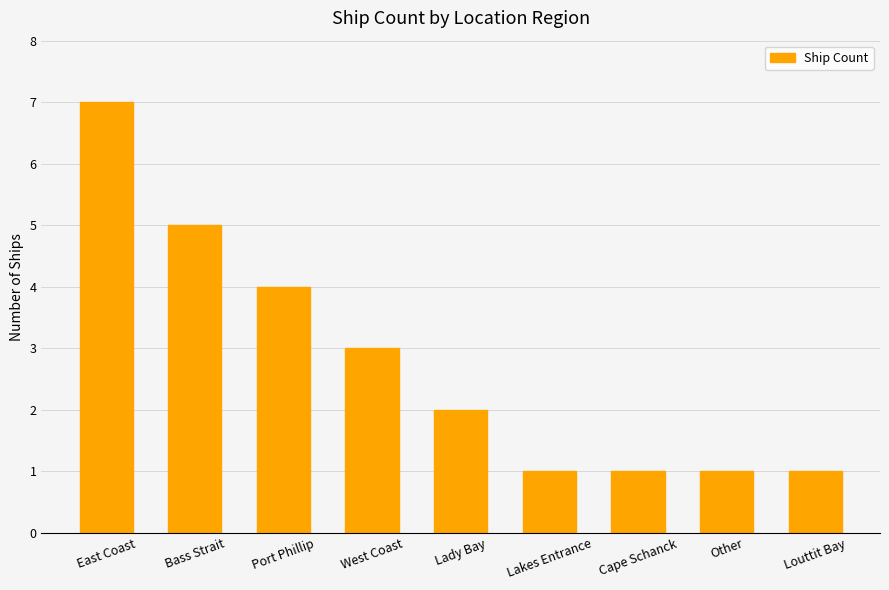

The chart shows a value of 3 at West Coast. True or false?

True